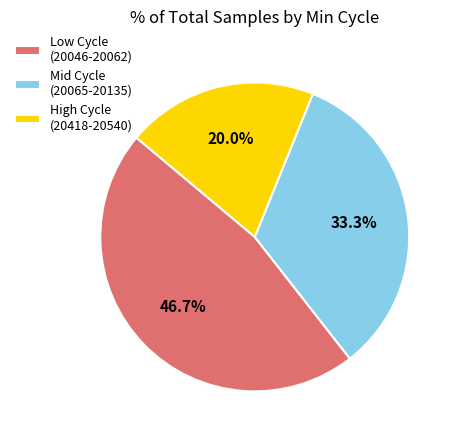

Count the number of slices in the pie.

3